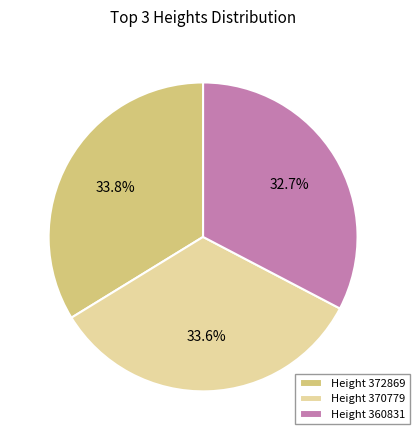

How many slices are in this pie chart?

3